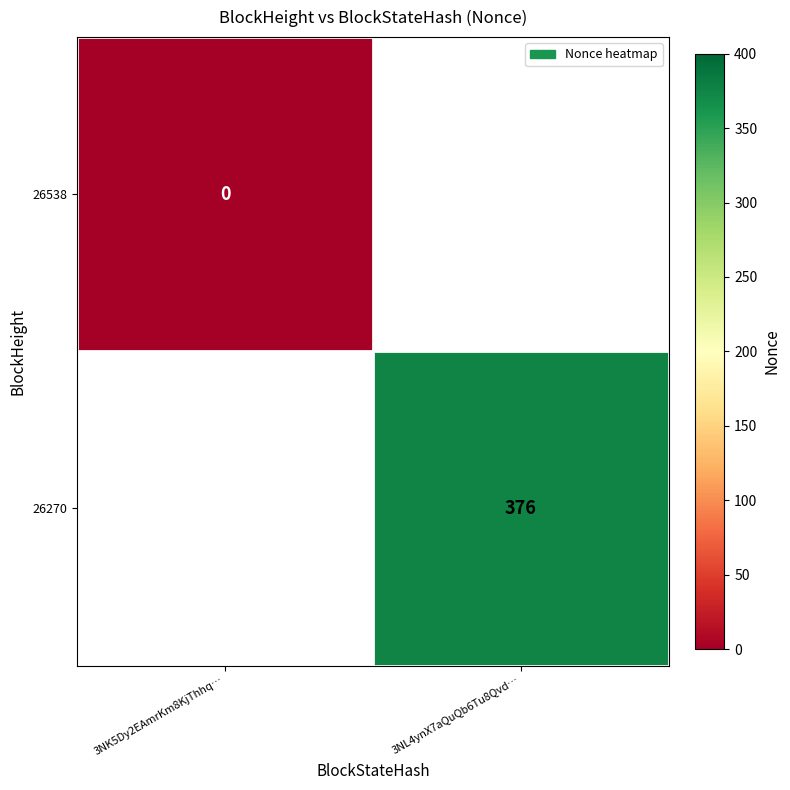

The 26270 series shows 540 at 3NL4ynX7aQuQb6Tu8Qvd…. True or false?

False